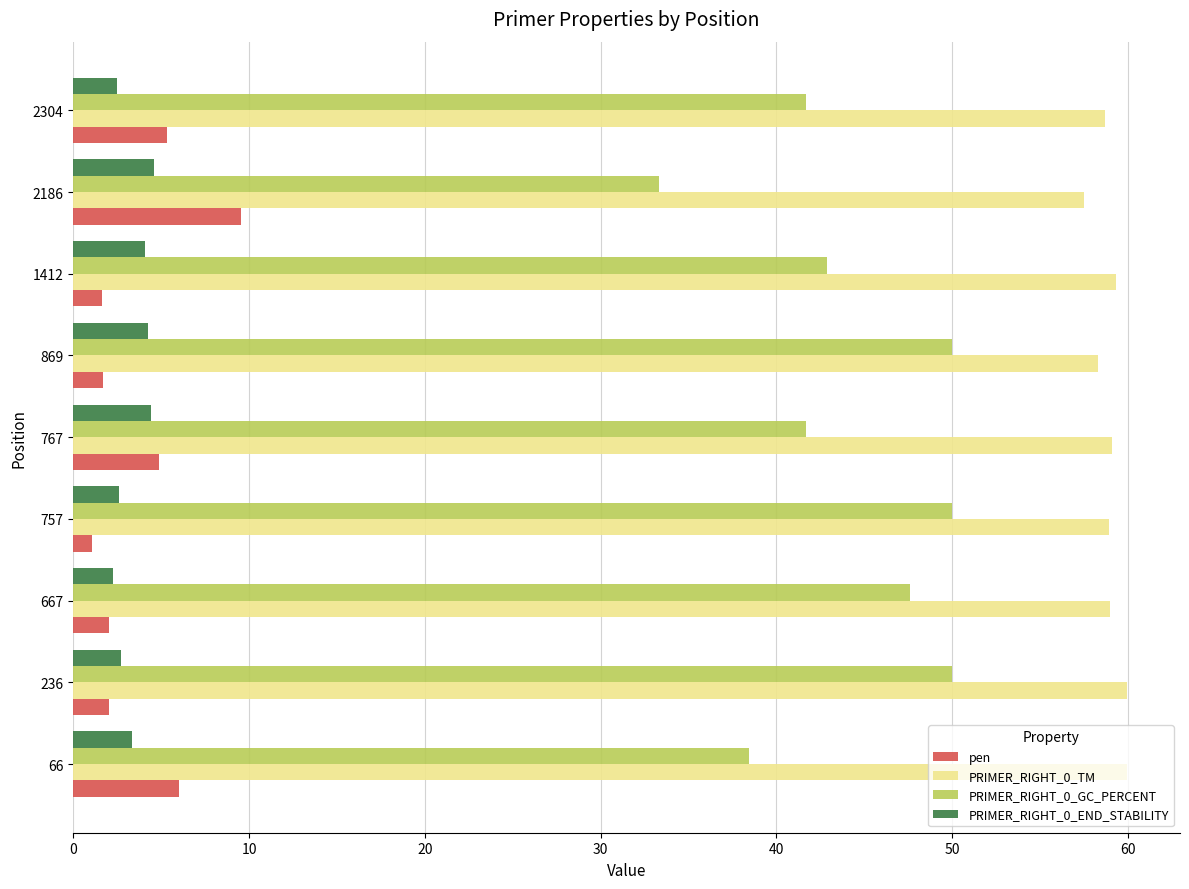

The PRIMER_RIGHT_0_TM series shows 12.3 at 767. True or false?

False